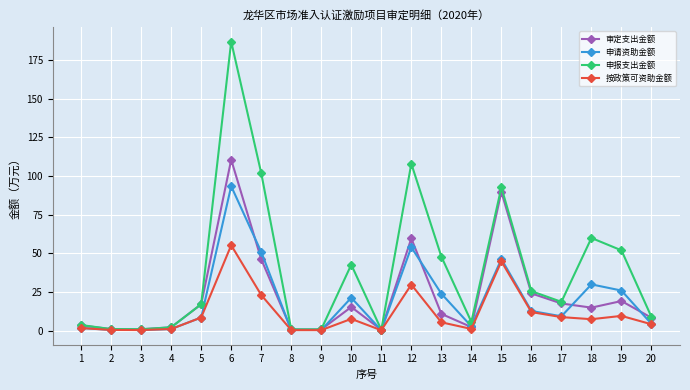

What is the maximum value for 申报支出金额?

187.0